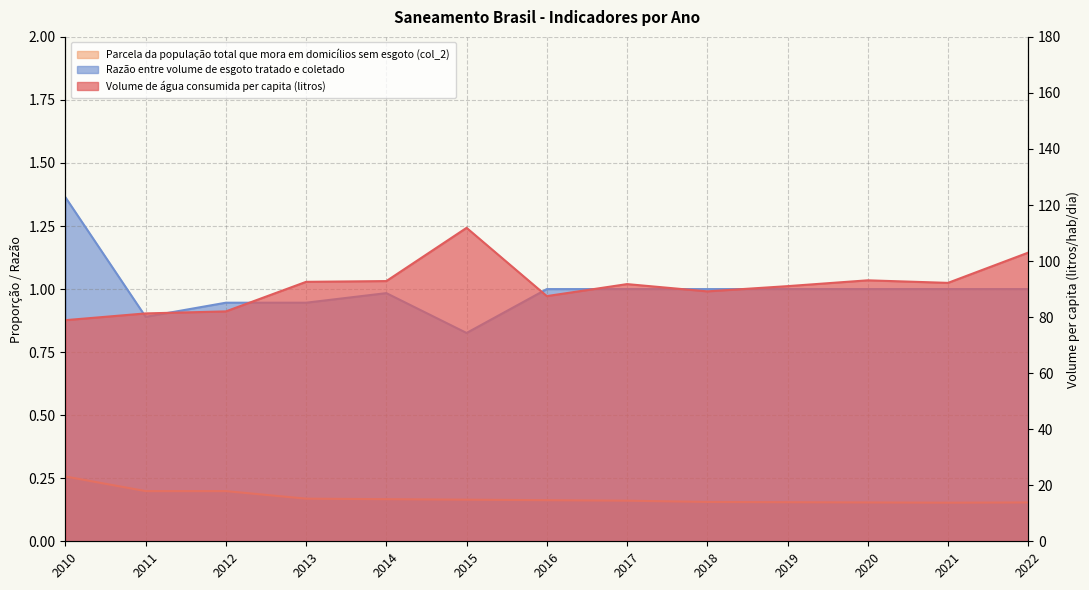

Which series has the largest total across all categories?

Volume de água consumida per capita (litros)